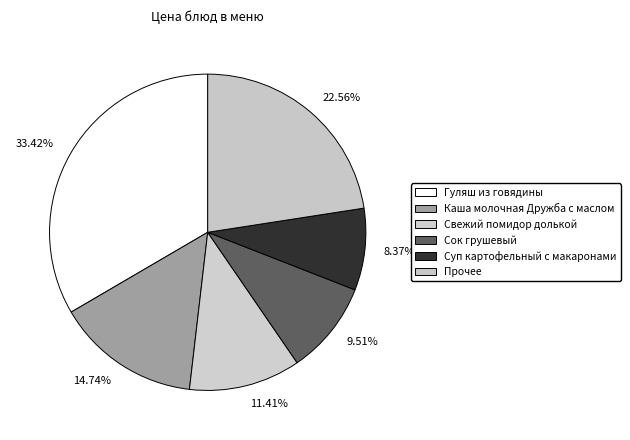

How many slices are in this pie chart?

6